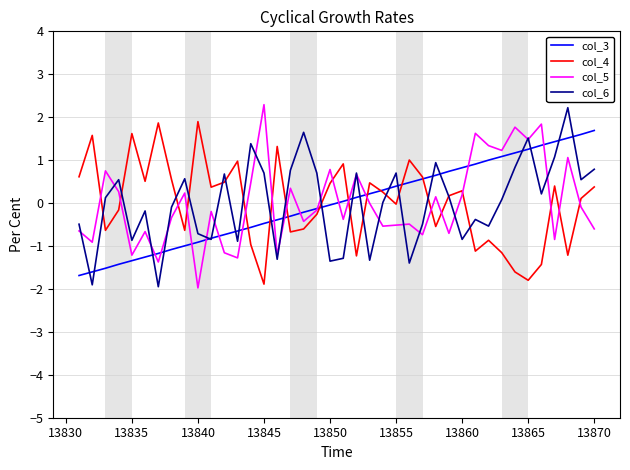

What is the smallest value displayed?

-2.0